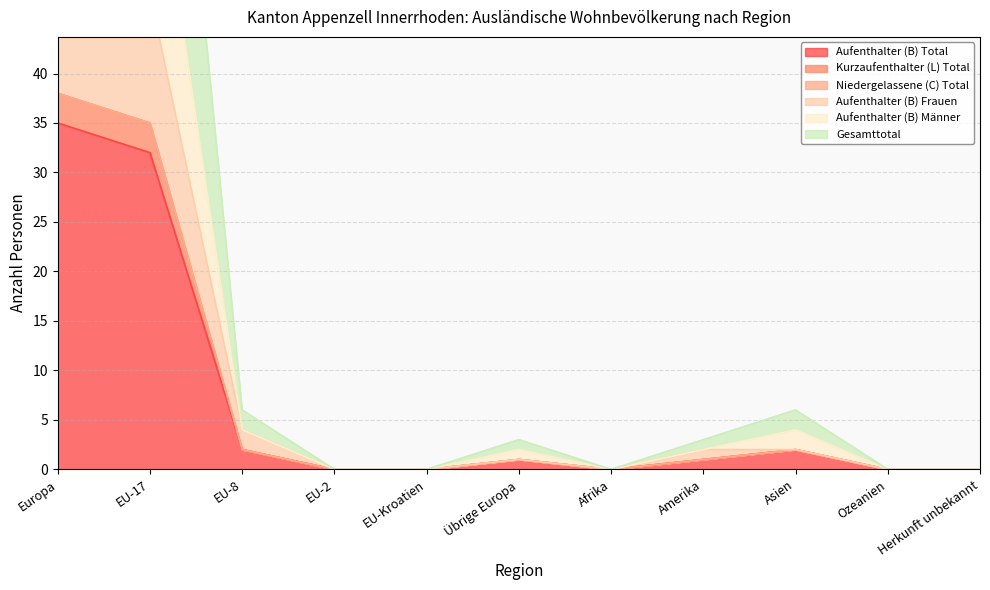

Which series has the largest range (max minus min)?

Gesamttotal